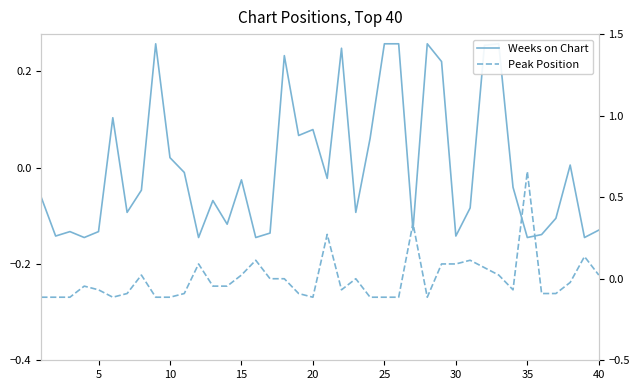

Does the chart have visible grid lines?

No